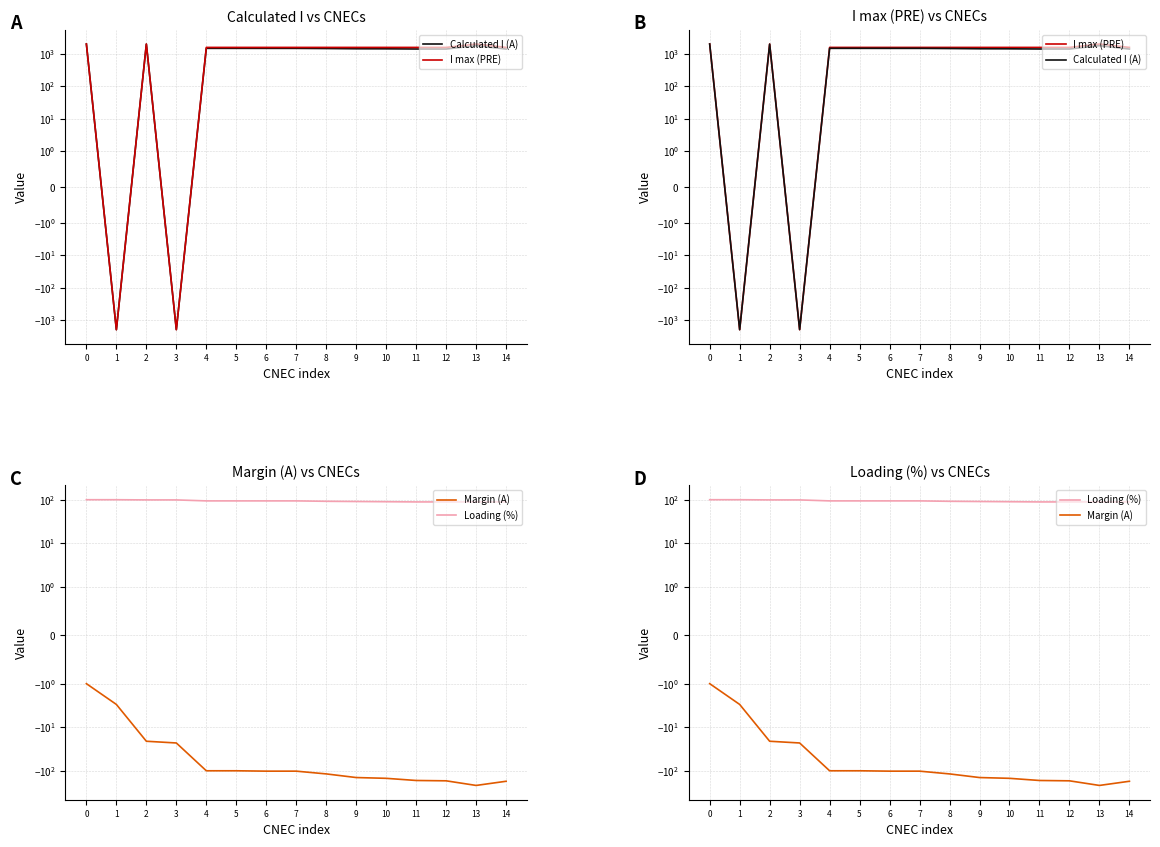

True or false: Loading (%) has a value of 89 at 12.

True